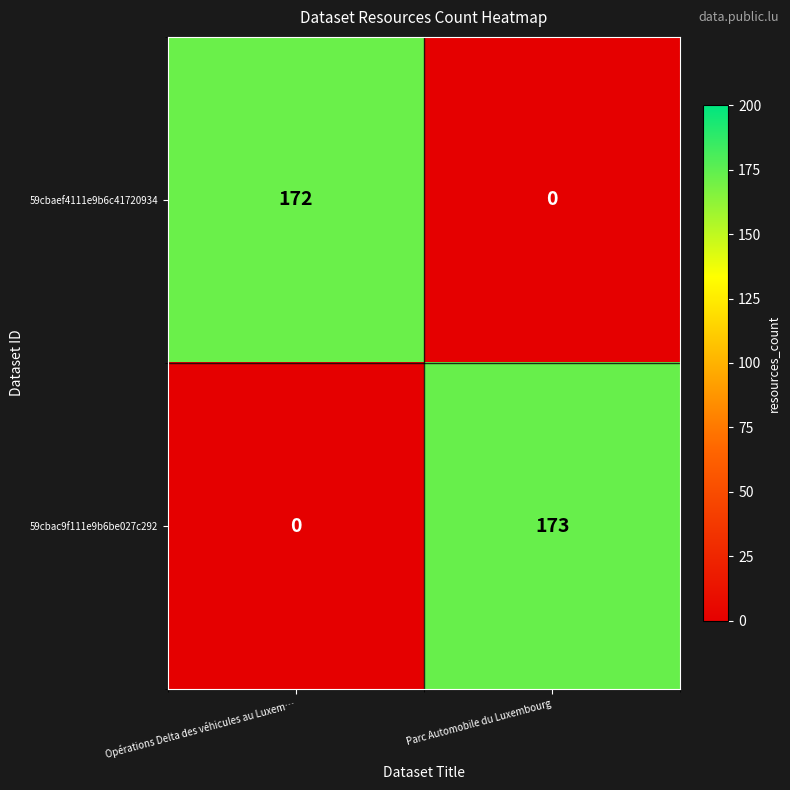

What is the difference between the highest and lowest values at Opérations Delta des véhicules au Luxem…?

172